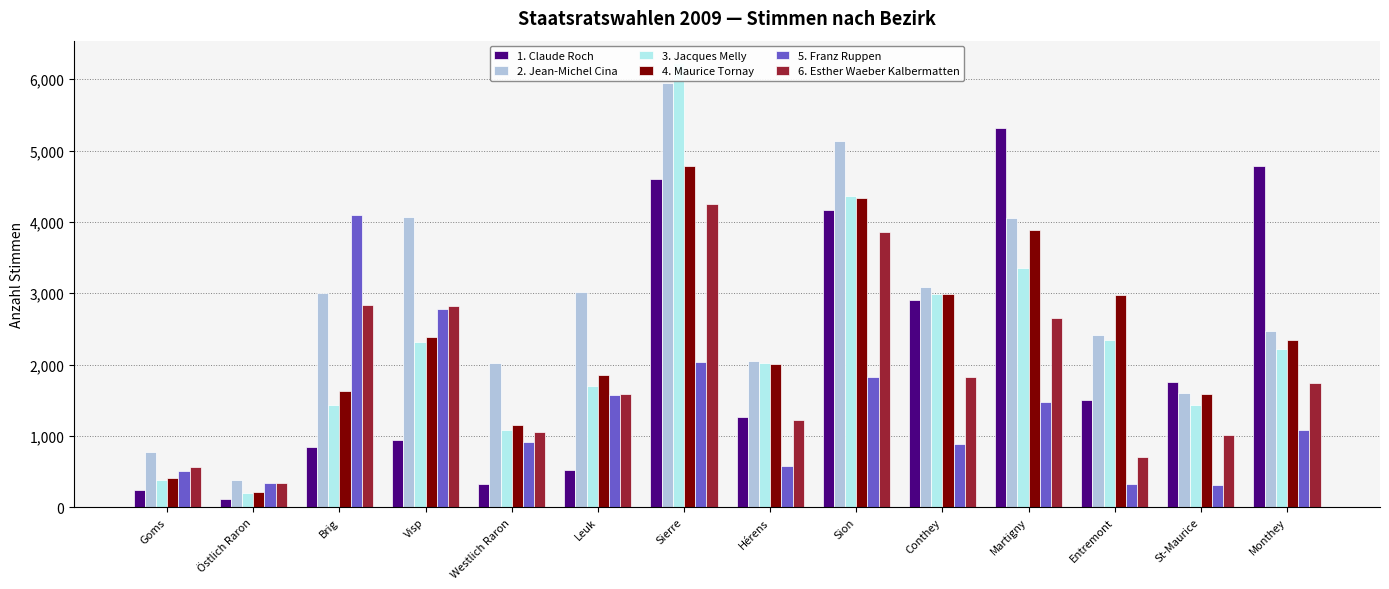

What is the greatest value displayed?

6230